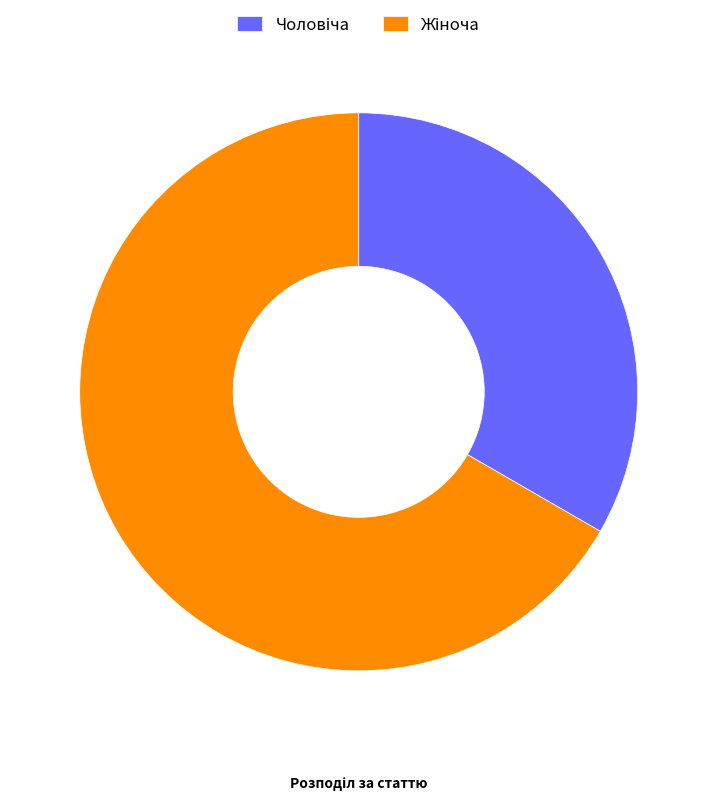

Is there a majority slice in this chart?

Yes